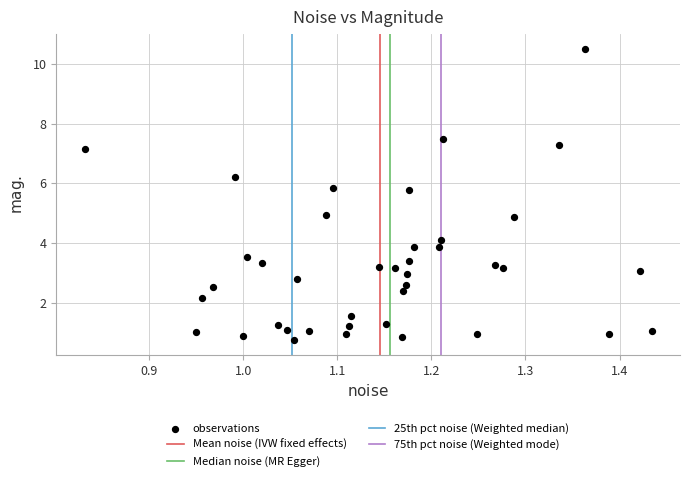

What is the range of X values (max minus min)?

0.6